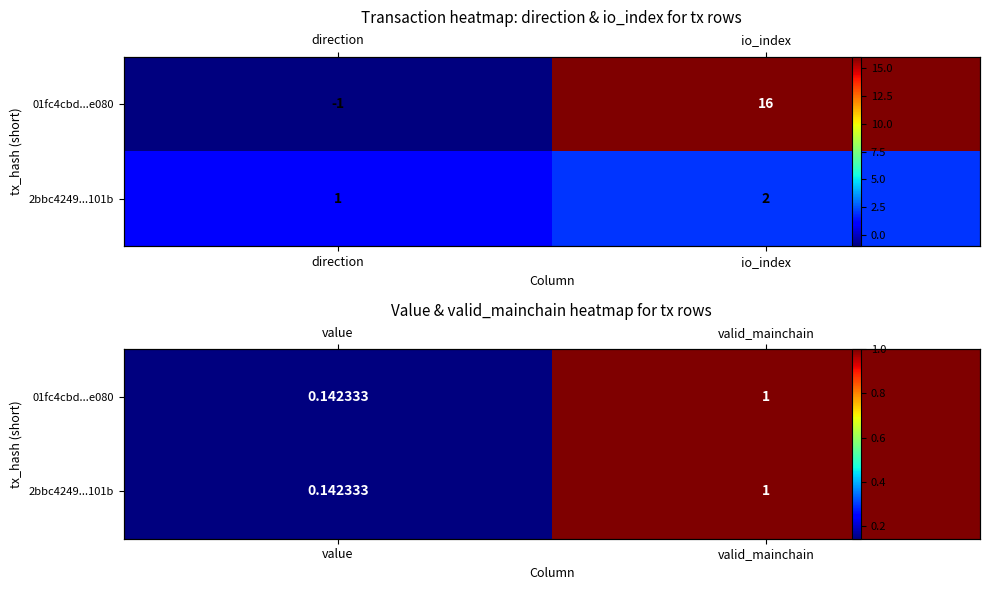

What is the difference between the maximum and minimum values in the 2bbc4249...101b series?

0.9